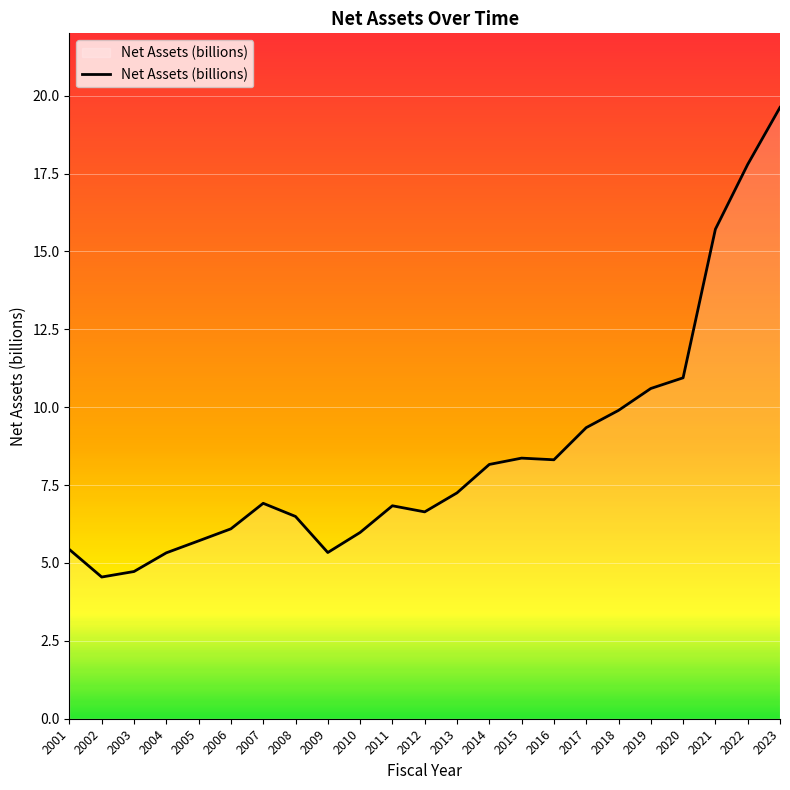

What is the greatest value displayed?

19.6